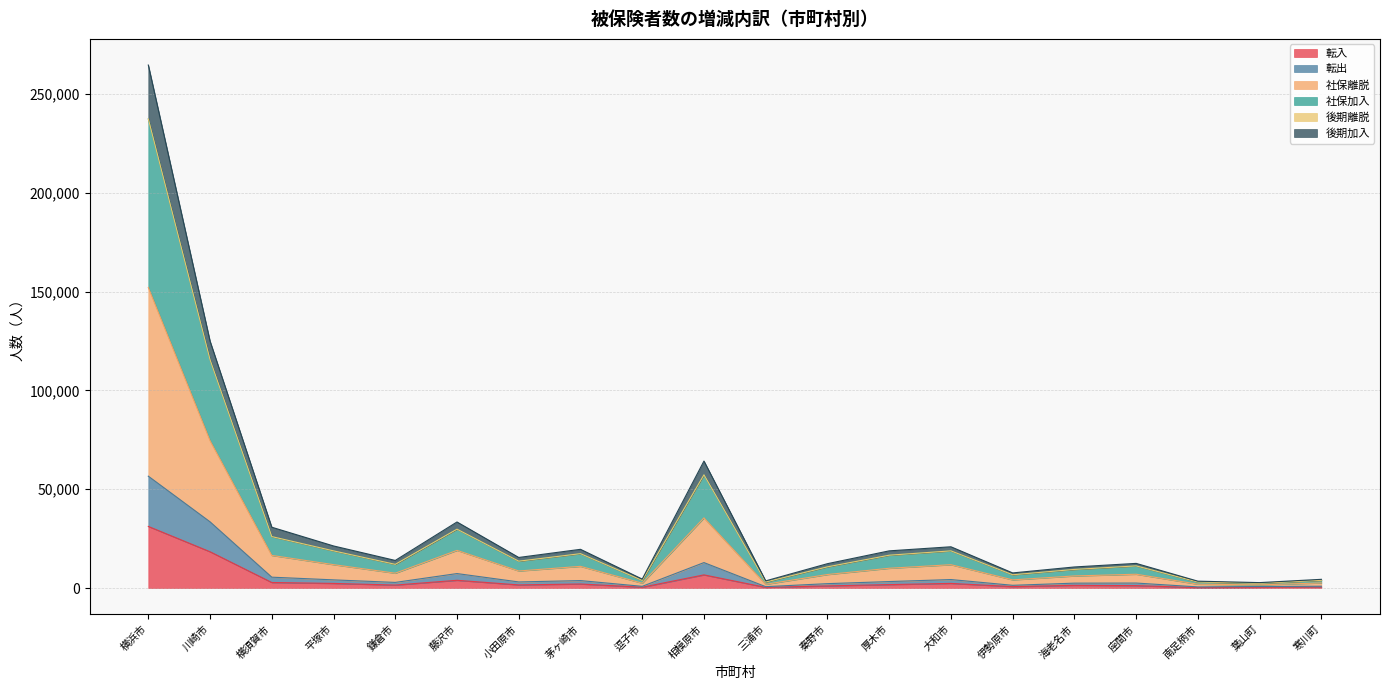

Is the value of 転出 at 鎌倉市 greater than the value of 社保離脱 at 横須賀市?

No